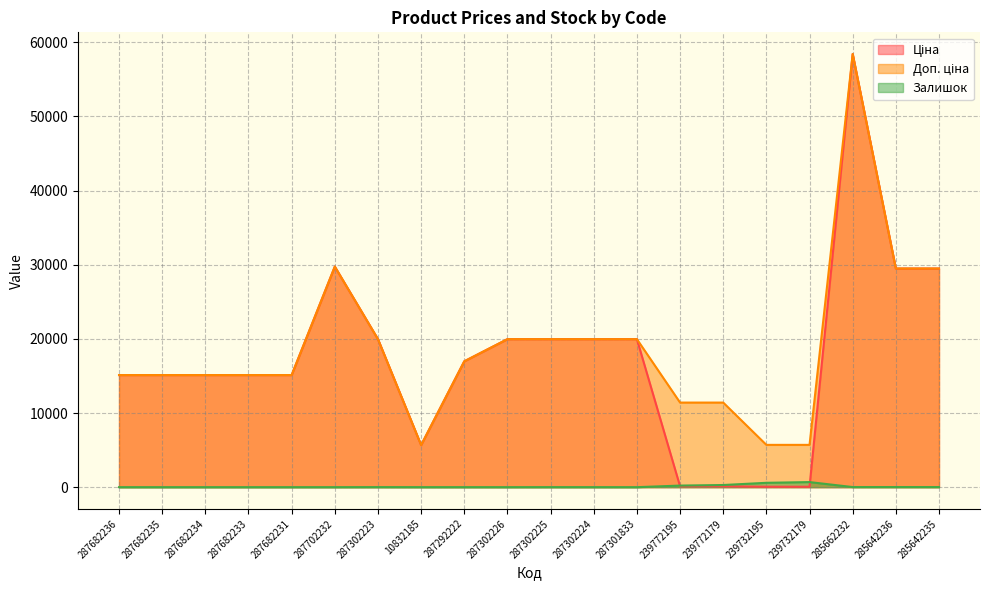

True or false: Залишок has a value of 0.0 at 287301833.

True